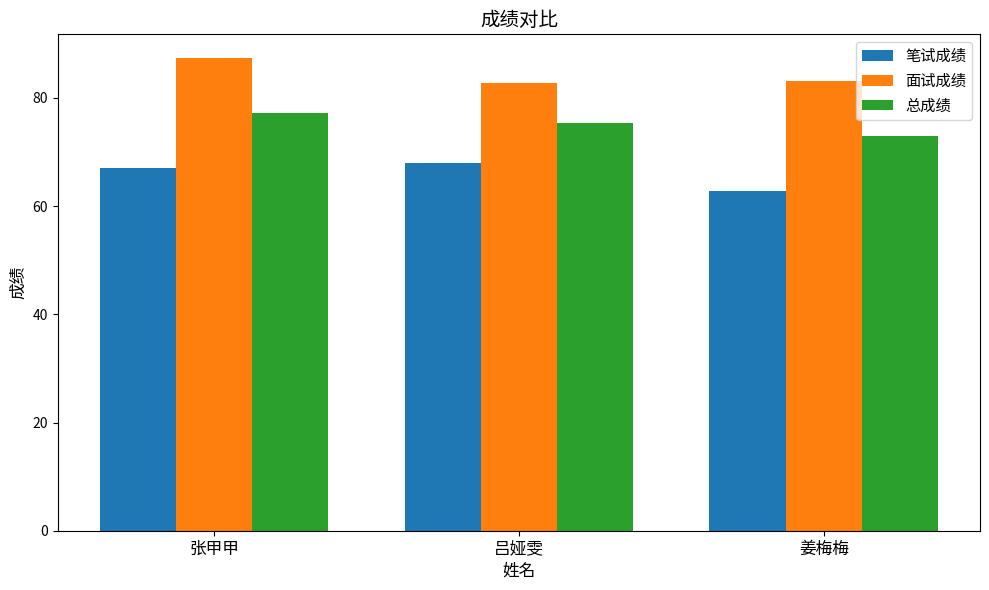

Reading left to right, list all the values displayed in this chart.

笔试成绩: 67.0	68.1	62.9
面试成绩: 87.4	82.8	83.2
总成绩: 77.2	75.4	73.0